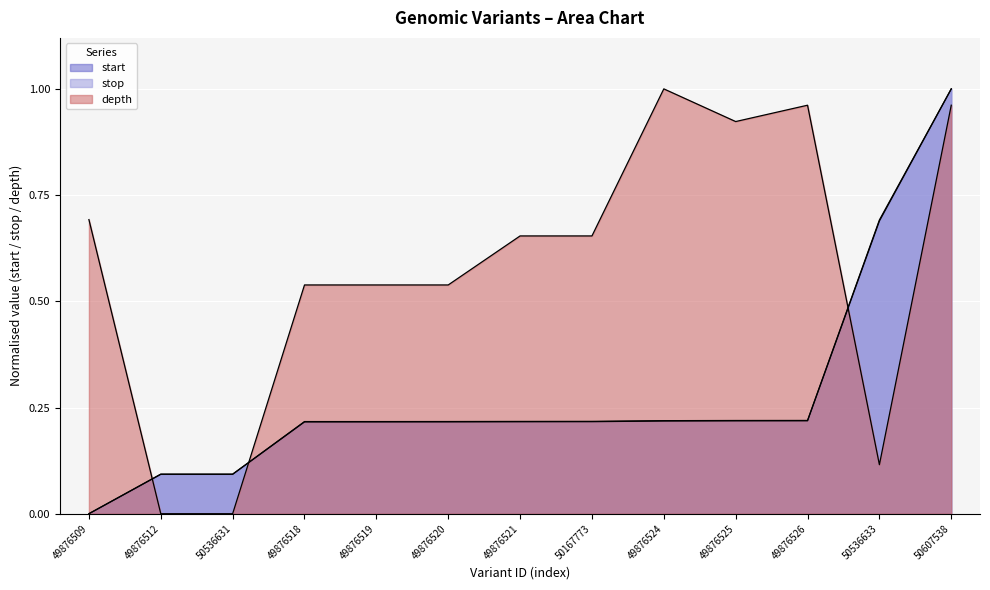

The stop series shows 0.1 at 49876512. True or false?

True